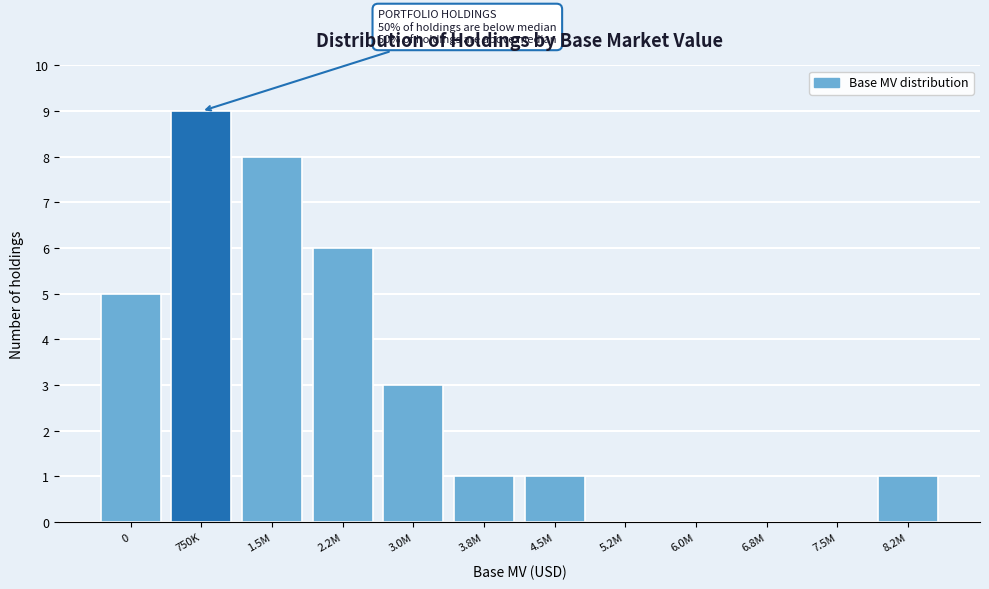

Reading left to right, transcribe all the data shown in this chart.

0=5	750K=9	1.5M=8	2.2M=6	3.0M=3	3.8M=1	4.5M=1	5.2M=0	6.0M=0	6.8M=0	7.5M=0	8.2M=1